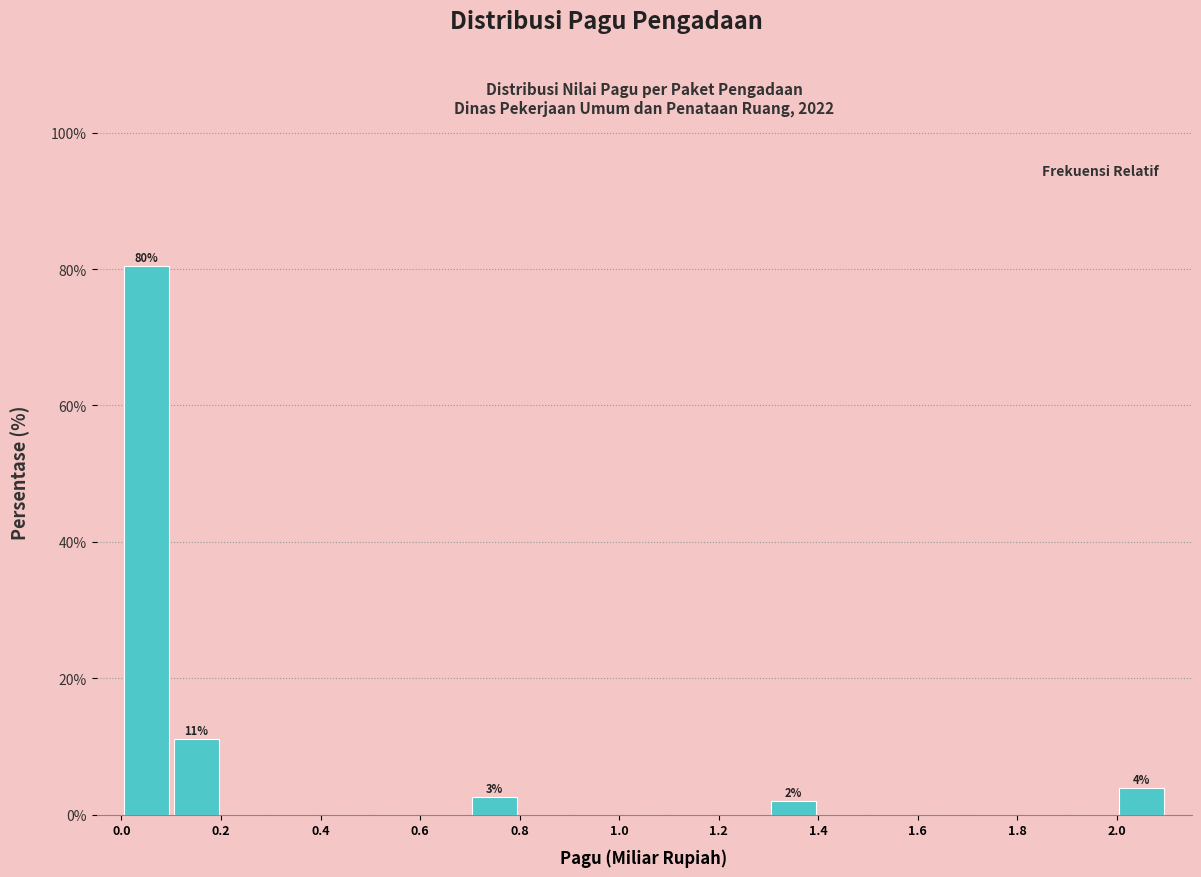

Over which range of the x-axis is the bar tallest?

0.0 to 0.1